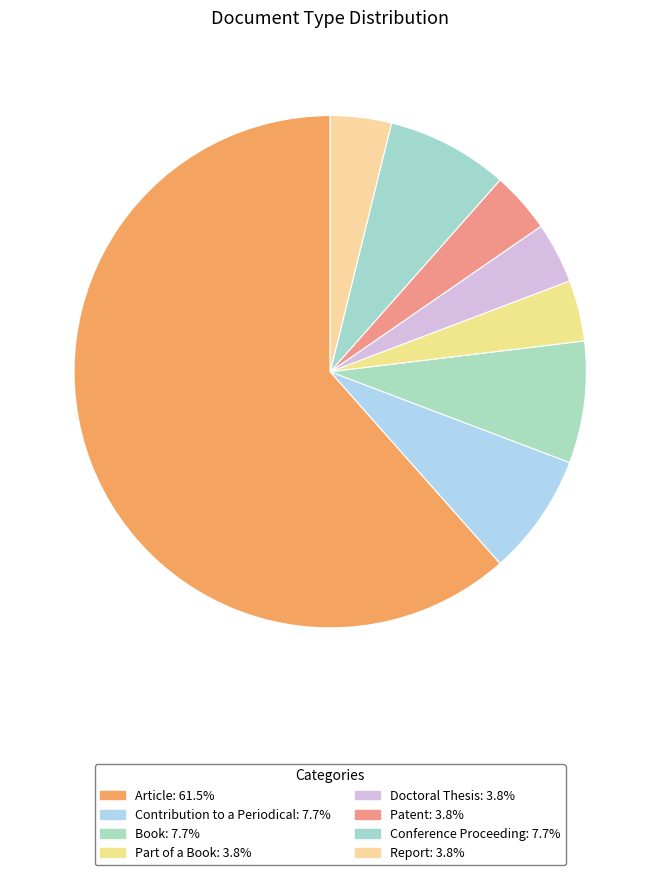

To the nearest percent, what portion does Doctoral Thesis represent?

4%